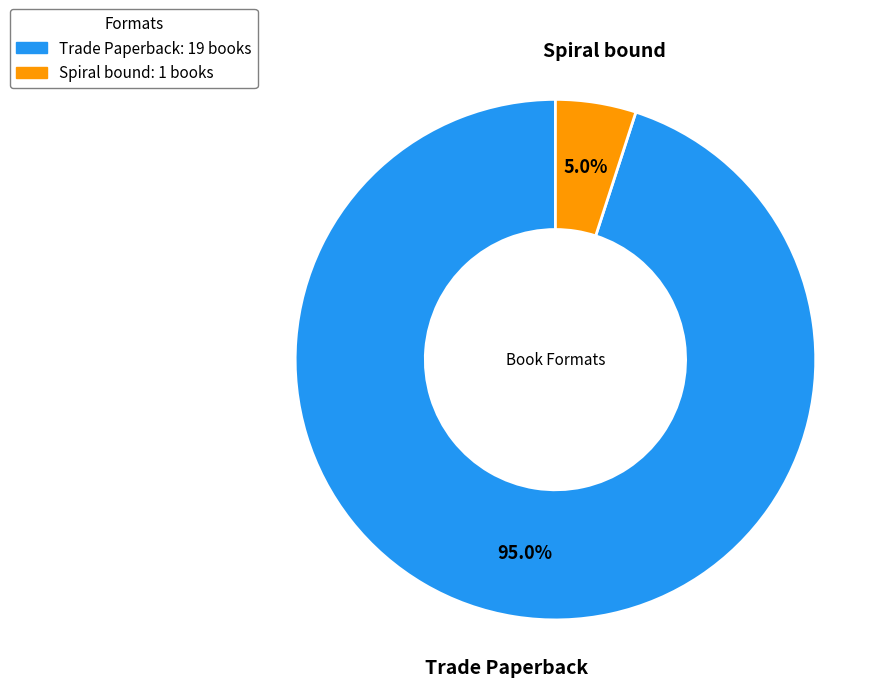

Do Trade Paperback and Spiral bound together represent more than half of the pie?

Yes